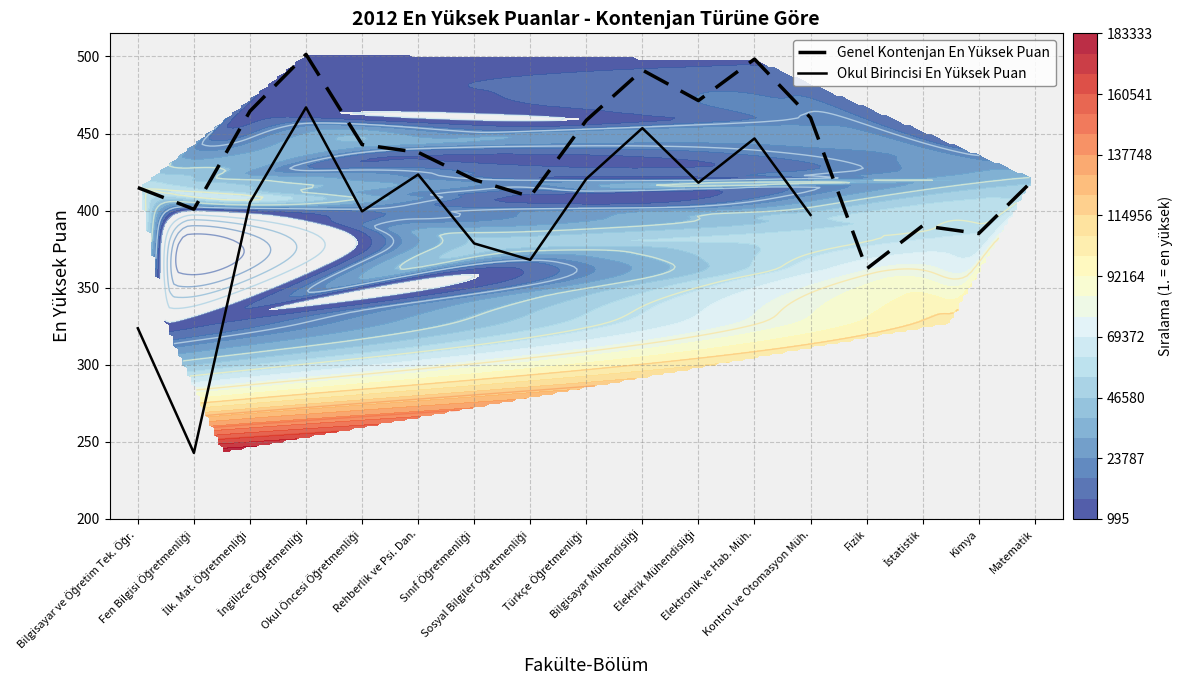

What is the minimum value for Genel Kontenjan En Yüksek Puan?

362.2